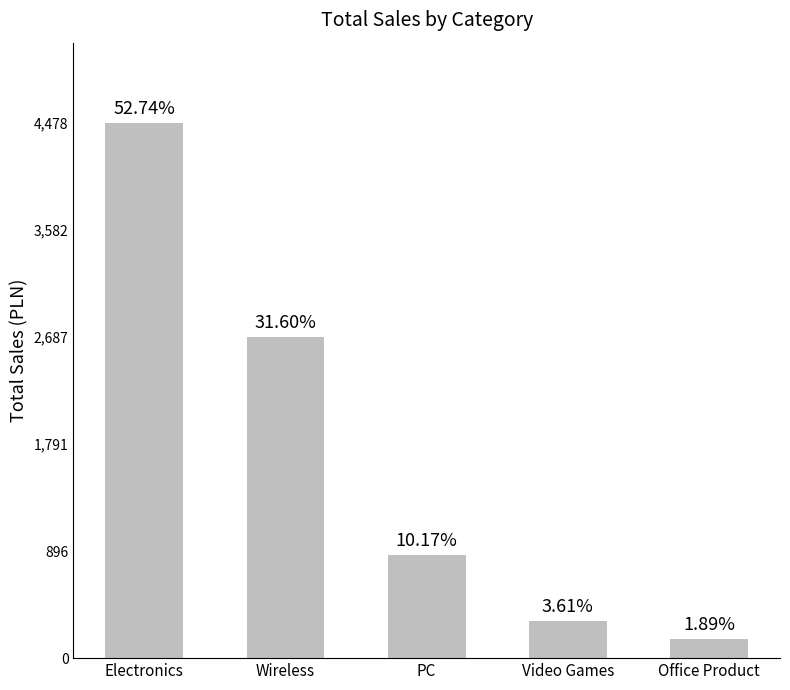

Does the chart contain stacked bars?

No